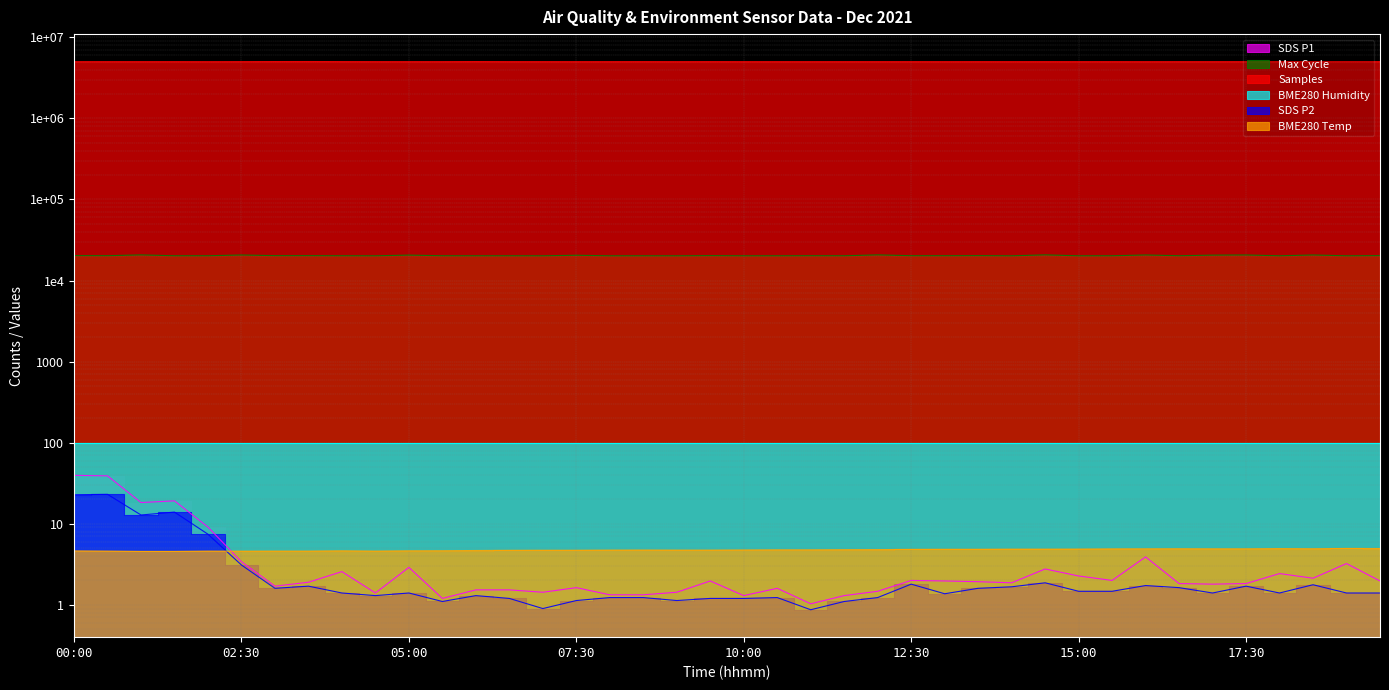

Where is the first local minimum for SDS_P1?

01:00